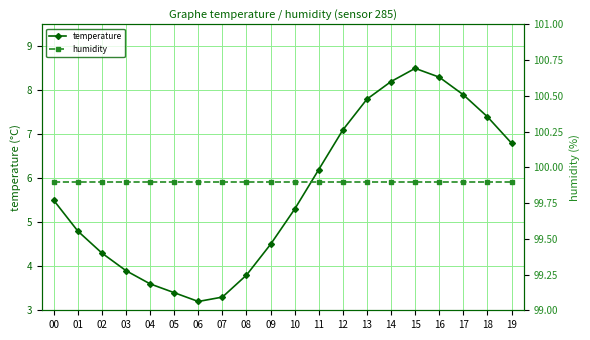

True or false: temperature and humidity intersect in this chart.

False